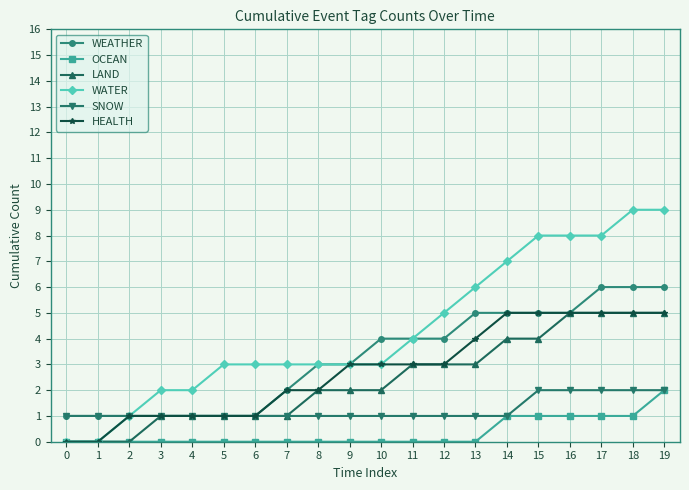

Which series has the largest range (max minus min)?

WATER